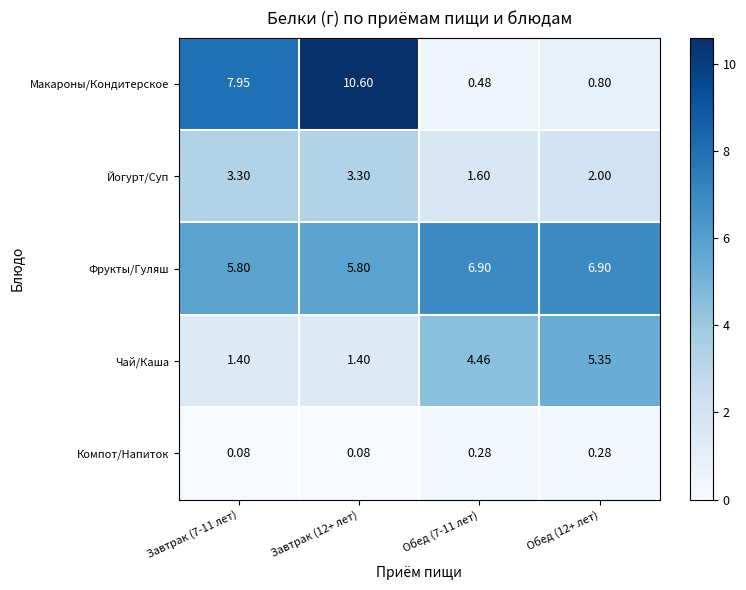

Rank the series by their maximum value, from lowest to highest.

Компот/Напиток, Йогурт/Суп, Чай/Каша, Фрукты/Гуляш, Макароны/Кондитерское